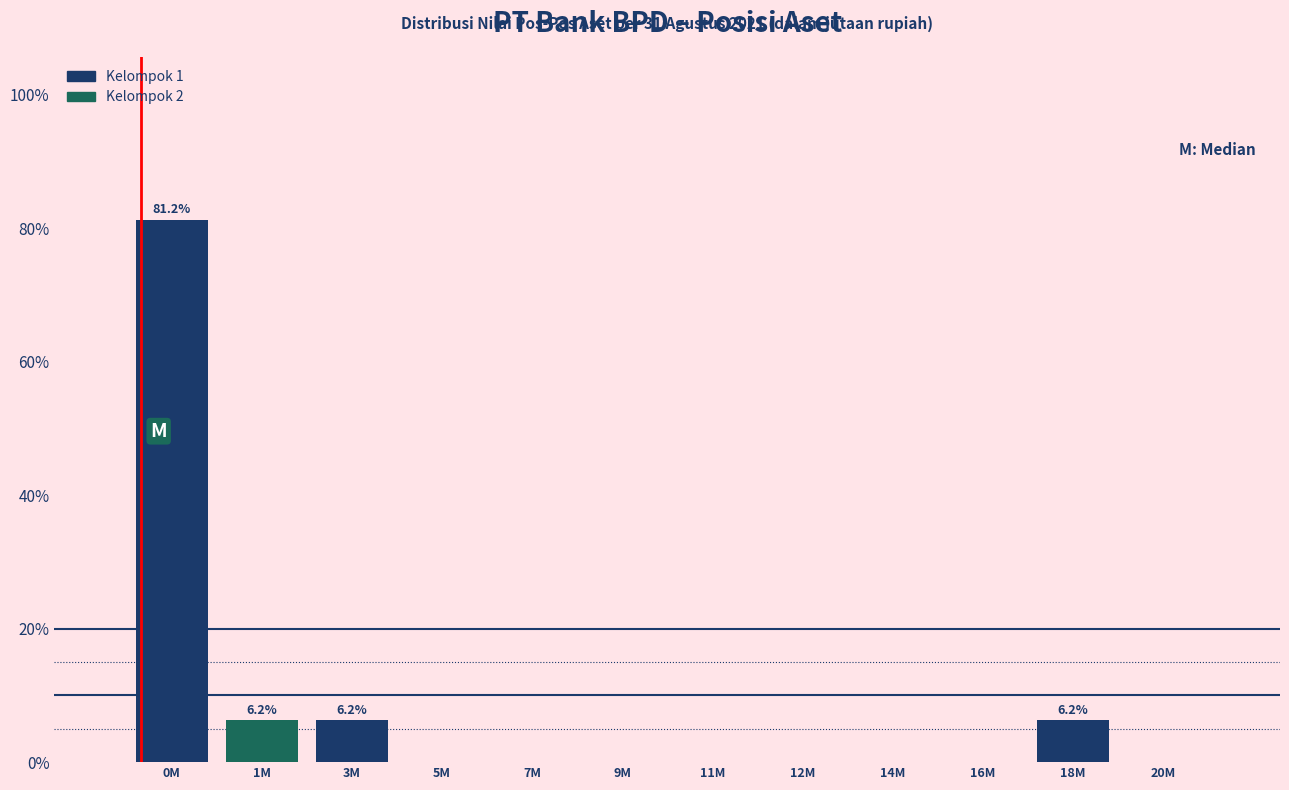

Which label corresponds to the largest value in the chart?

0M